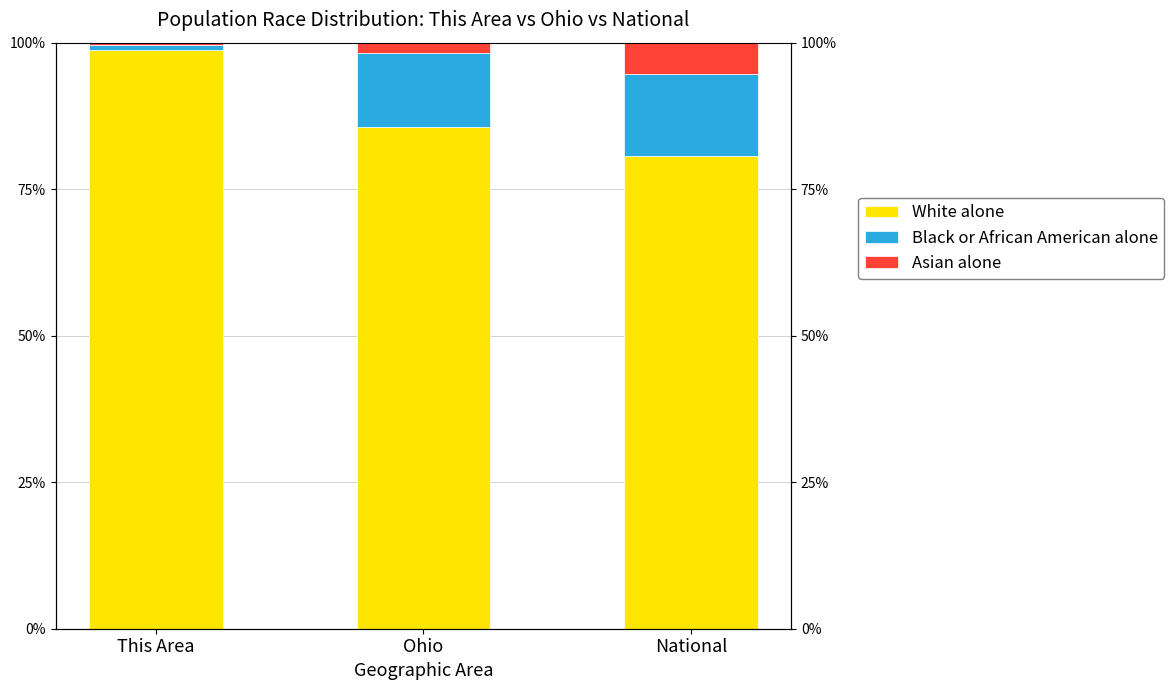

True or false: White alone has a value of 28.1 at This Area.

False